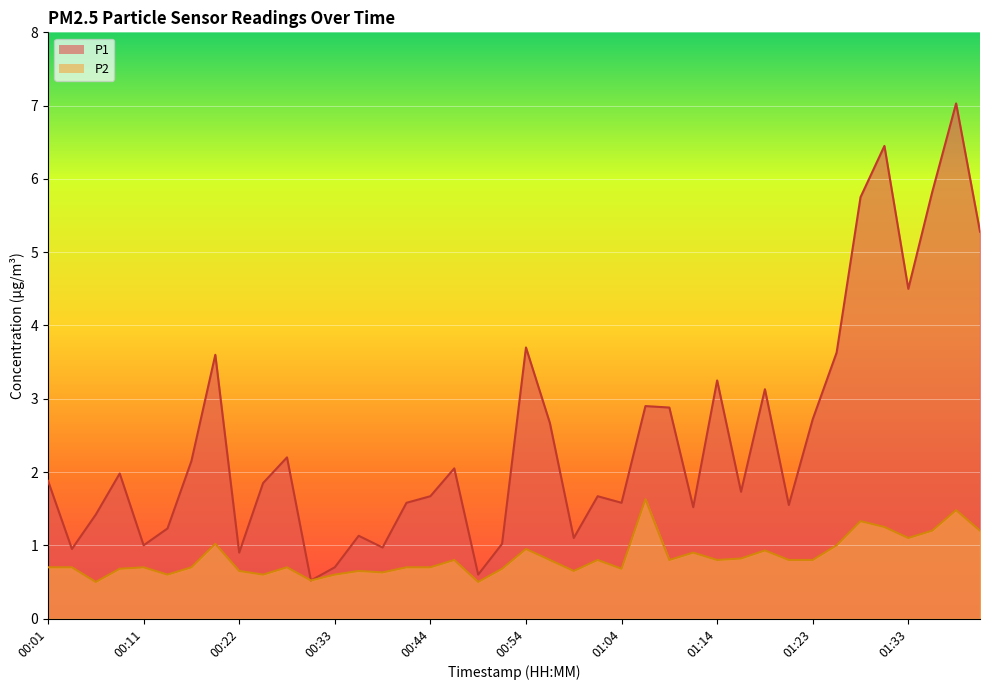

What is the total value across all series at 00:01?

2.6